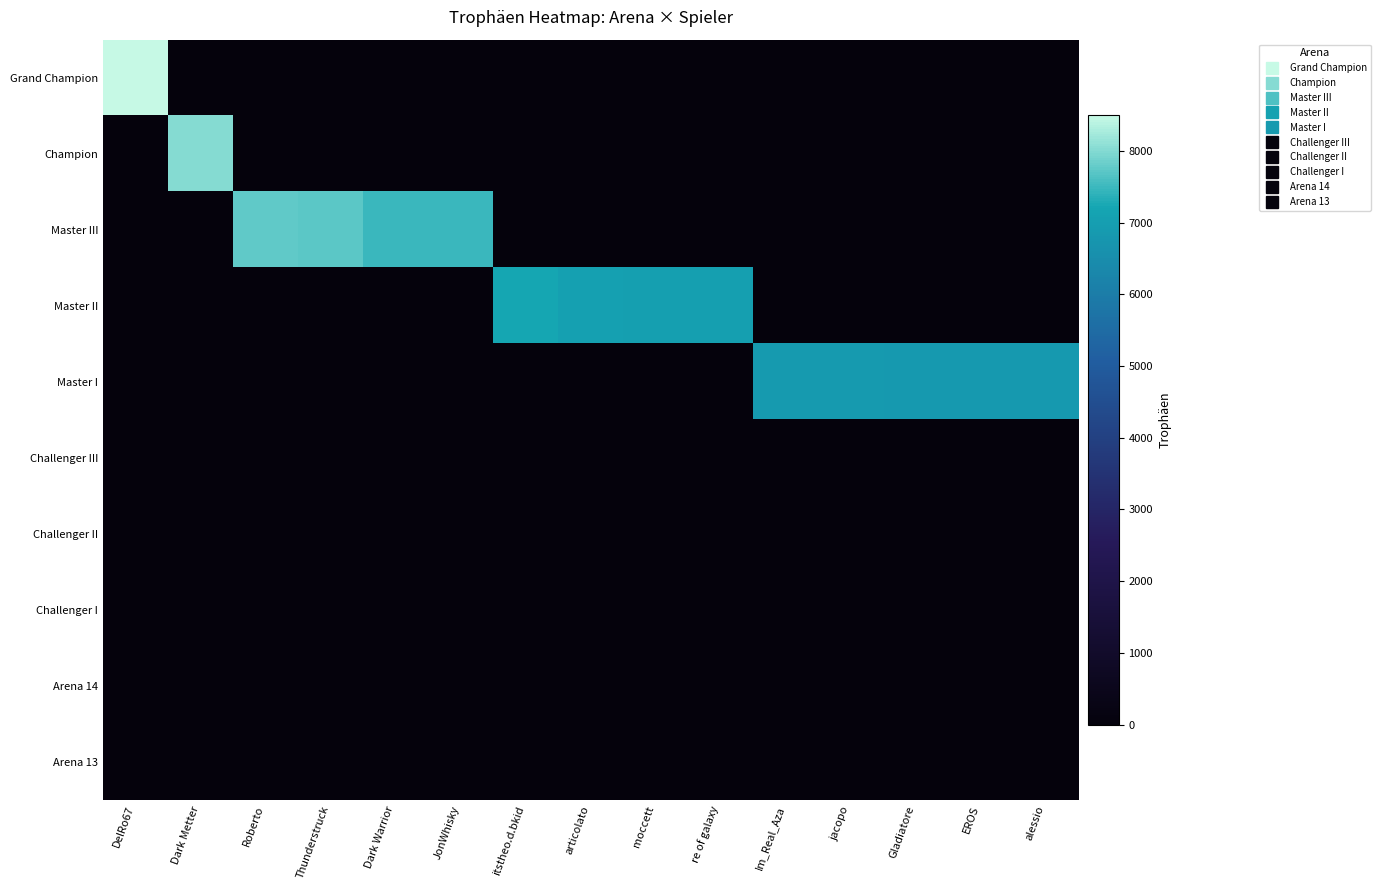

At which category is the sum across all series the highest?

DelRo67